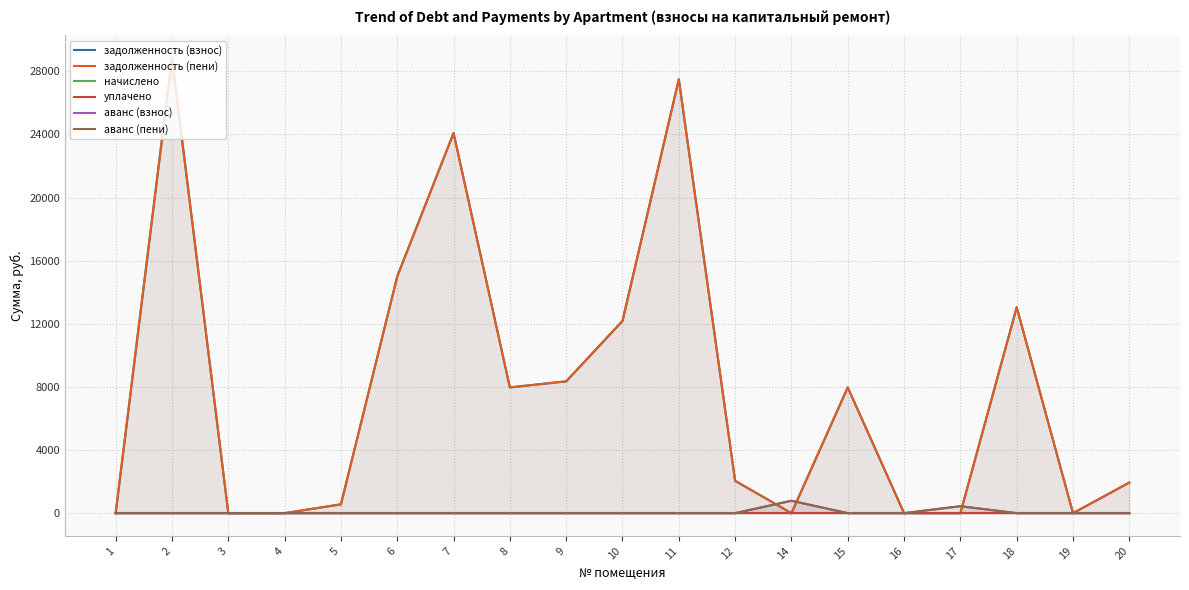

Which label corresponds to the largest value in the chart?

2